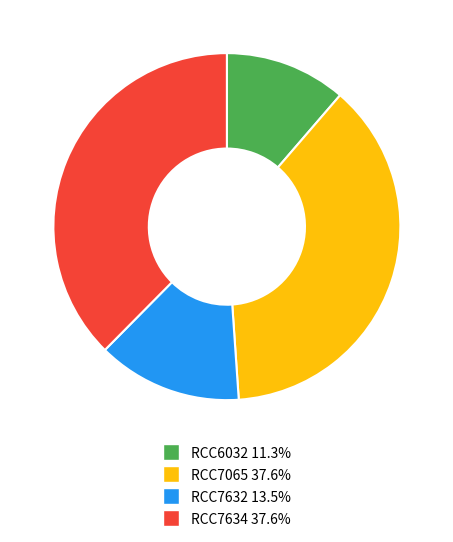

Does RCC6032 account for over 50% of the chart?

No